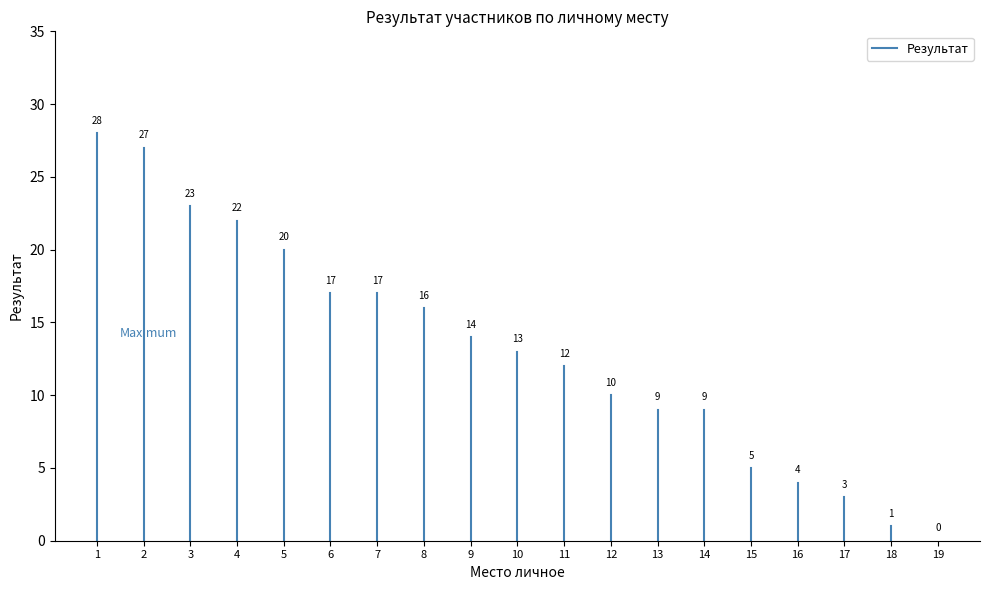

The value at 1 is 9. True or false?

False